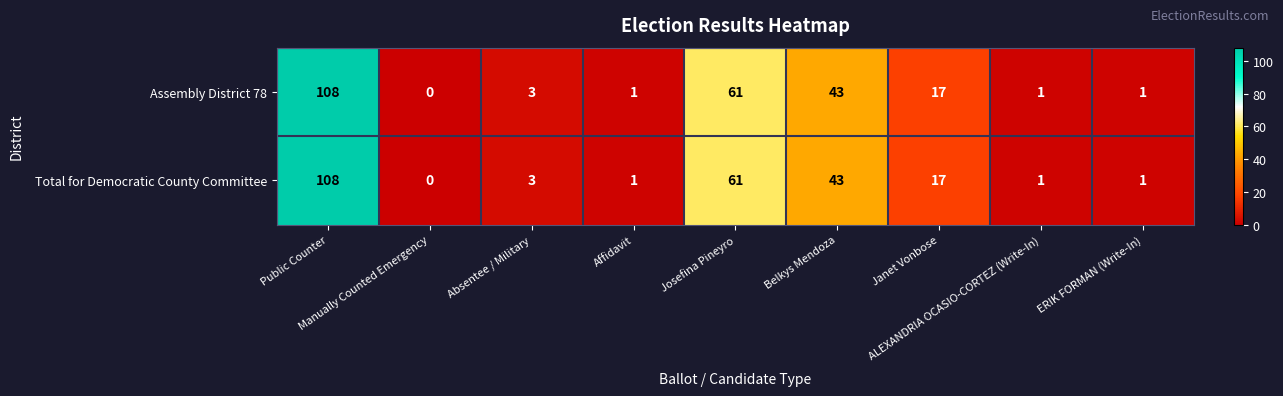

How many categories are shown in the chart?

9